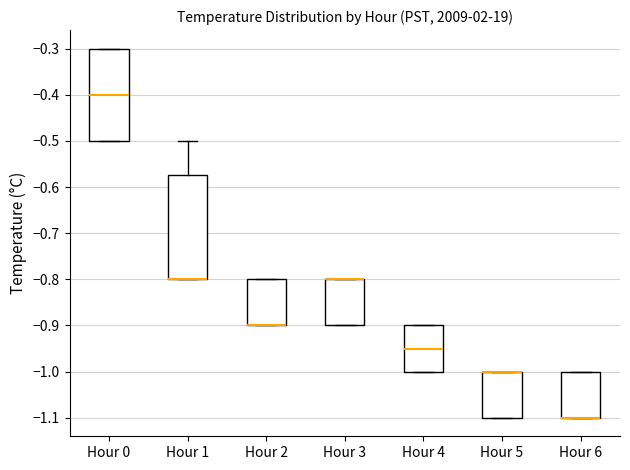

Where is the upper edge of the box for Hour 6 on the y-axis? The values are not printed on the chart, so give them approximately, as read against the axis.

-1.00